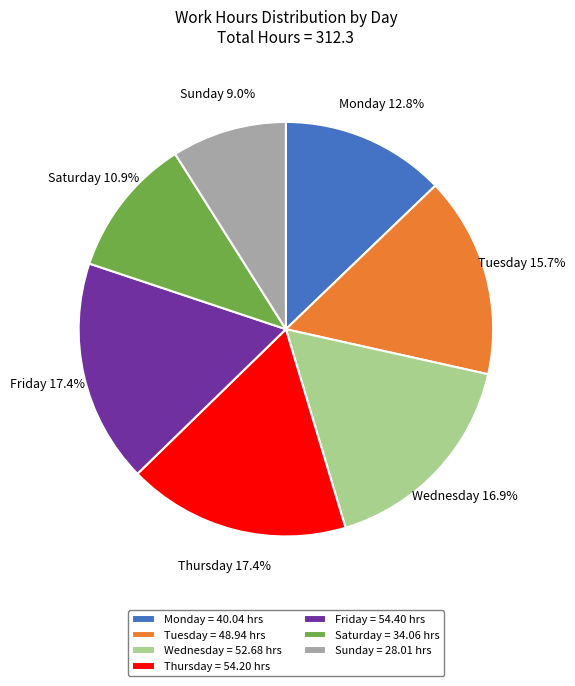

How much of the chart is everything except Tuesday = 48.94 hrs?

84.3%